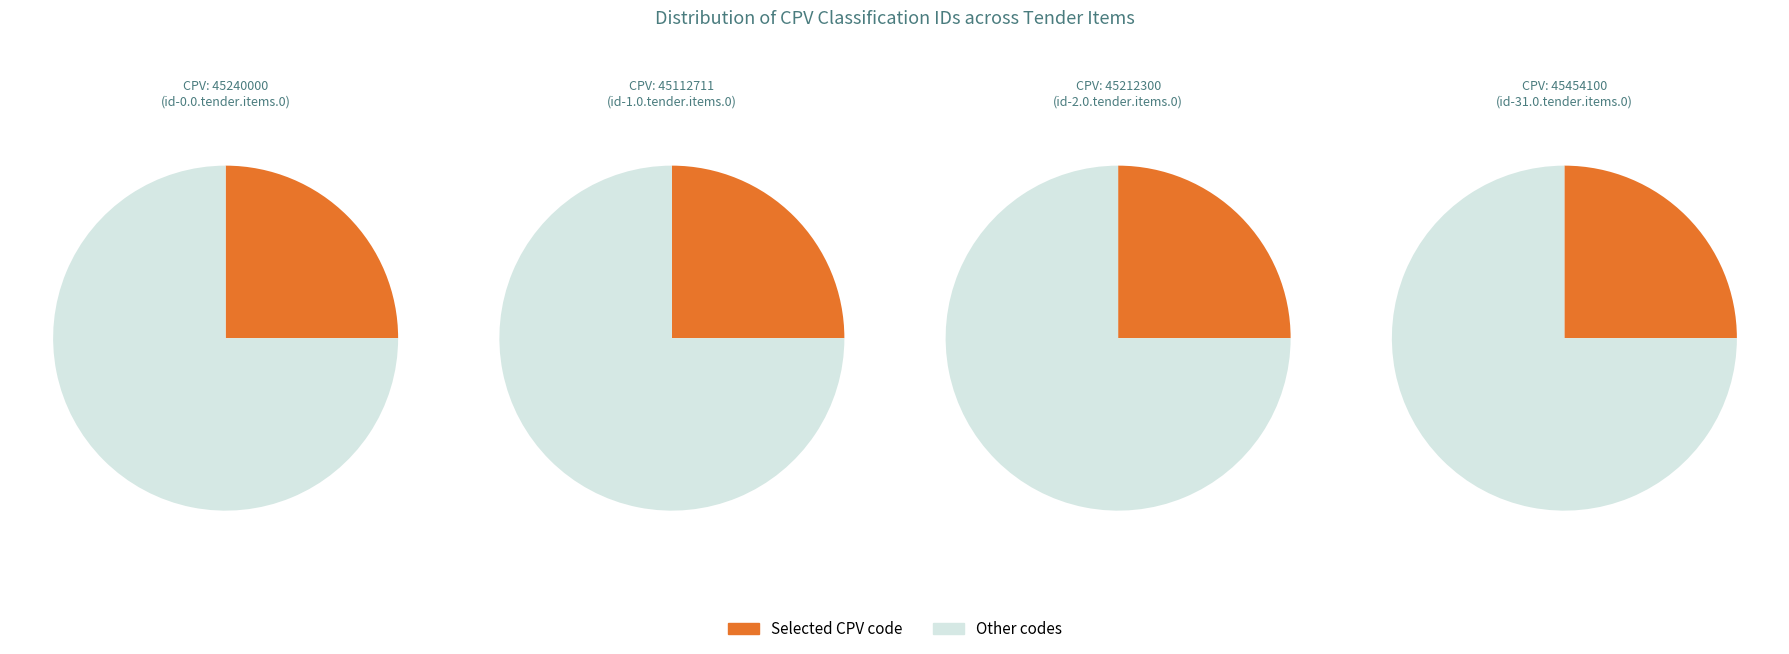

Is it true that 45112711 is 16% of the pie?

False